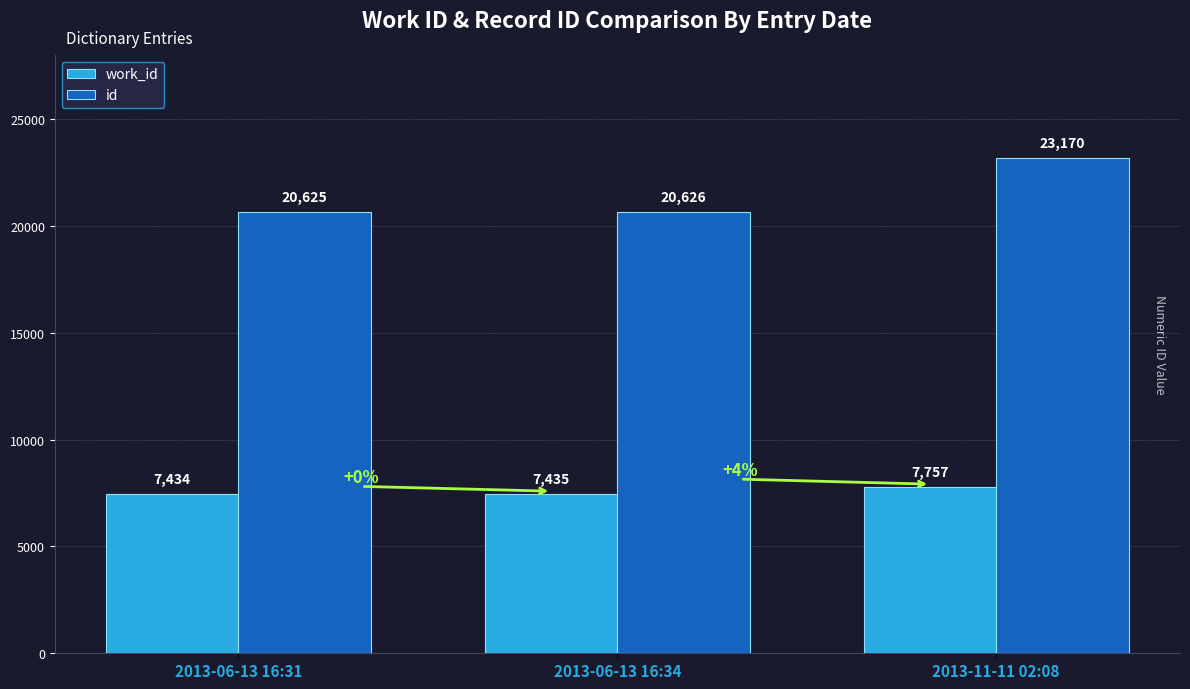

What are all the series names shown in the legend?

work_id, id